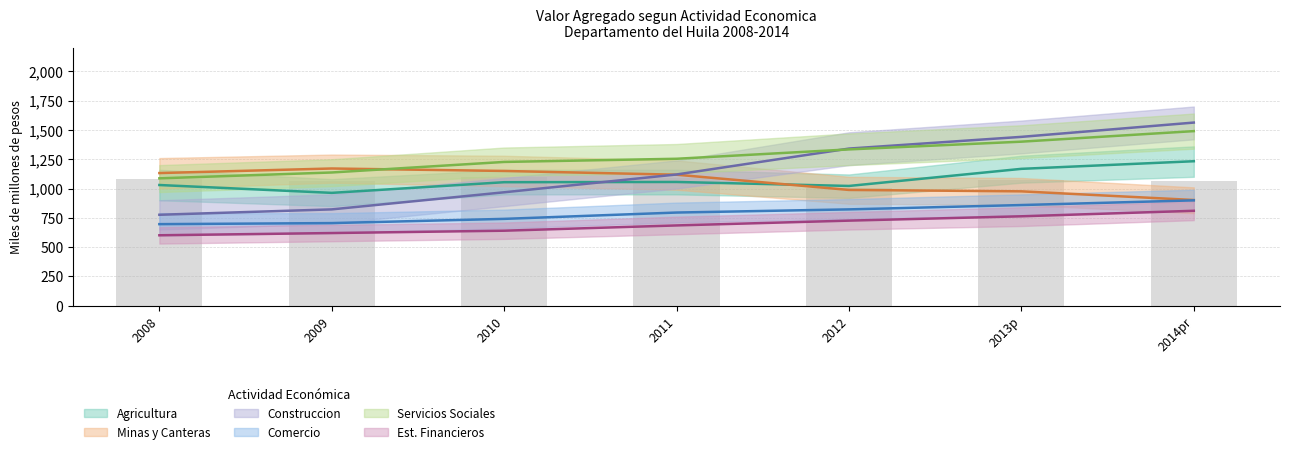

Rank the series by their maximum value, from highest to lowest.

Construccion, Servicios Sociales, Agricultura, Minas y Canteras, Comercio, Est. Financieros